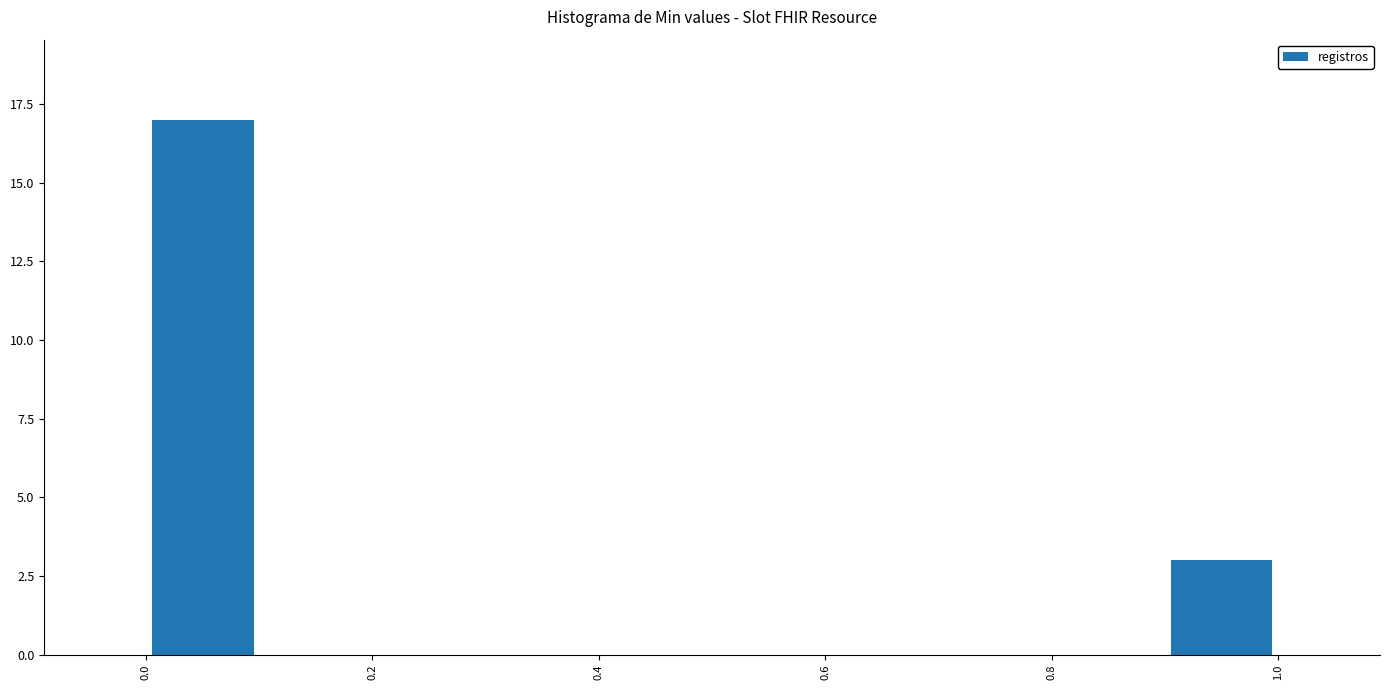

What is the height of the bar covering 0.9 to 1.0 on the x-axis? The values are not printed on the chart, so give them approximately, as read against the axis.

3